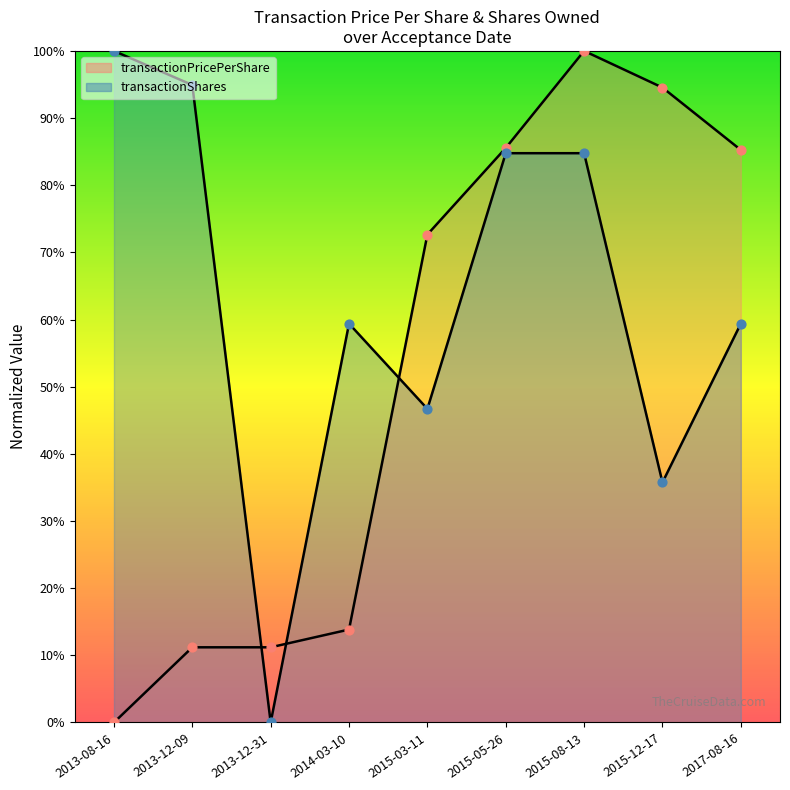

What is the total value across all series at 2014-03-10?

73.2